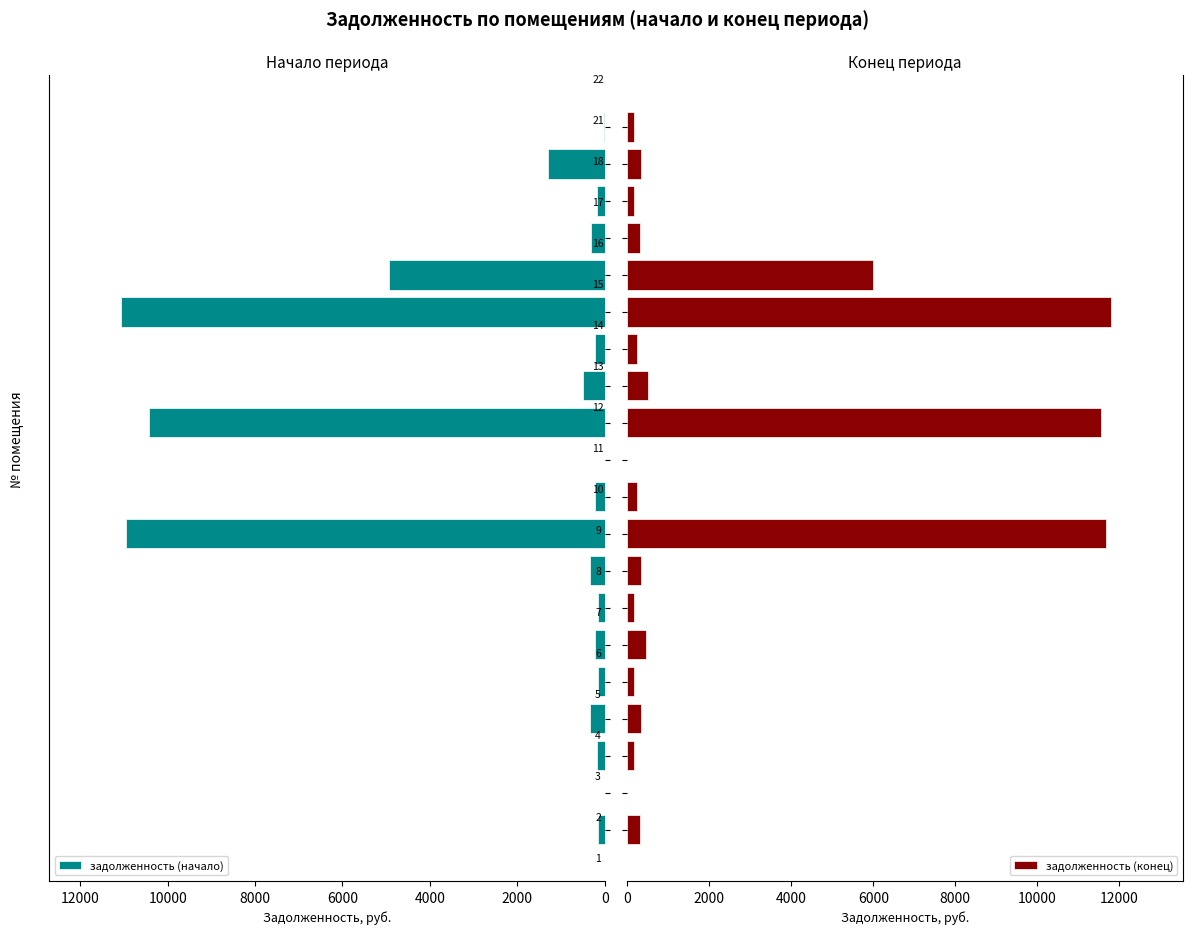

The задолженность (конец) series shows 11682.5 at 8. True or false?

True